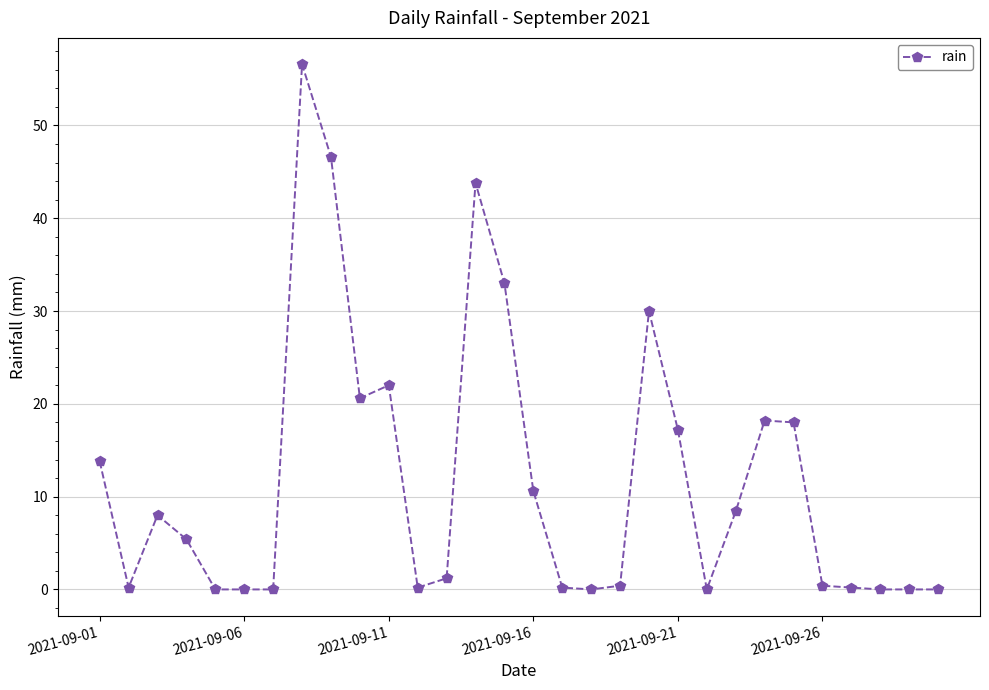

How many lines are shown in the chart?

1